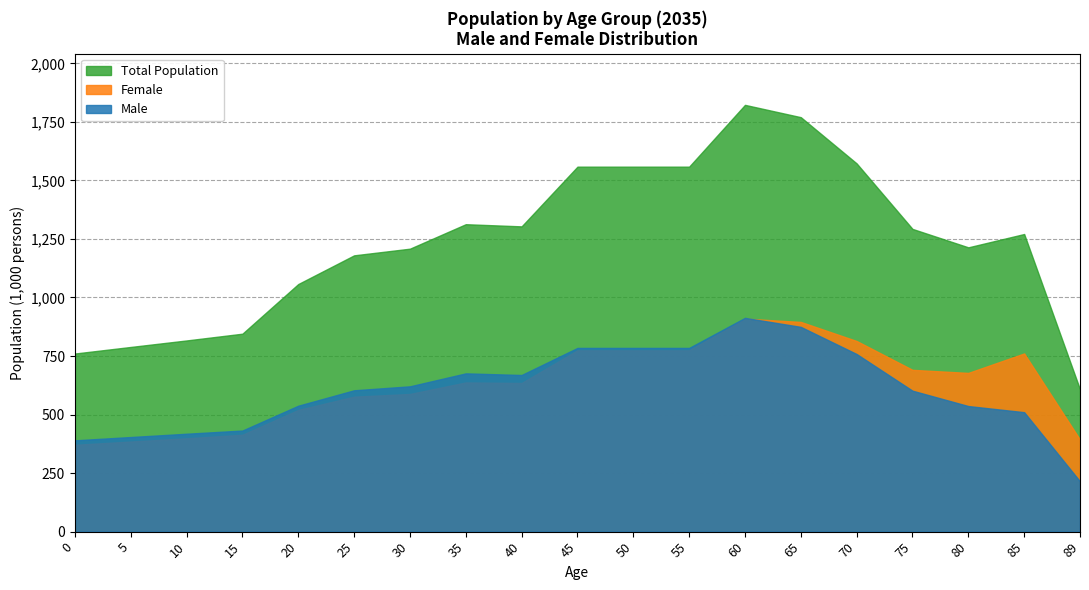

What is the difference between the maximum and minimum values in the Male series?

698.3